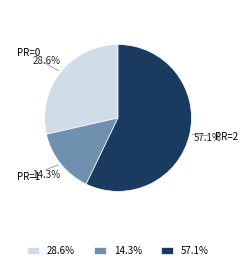

Is there any slice that represents more than half of the pie?

Yes